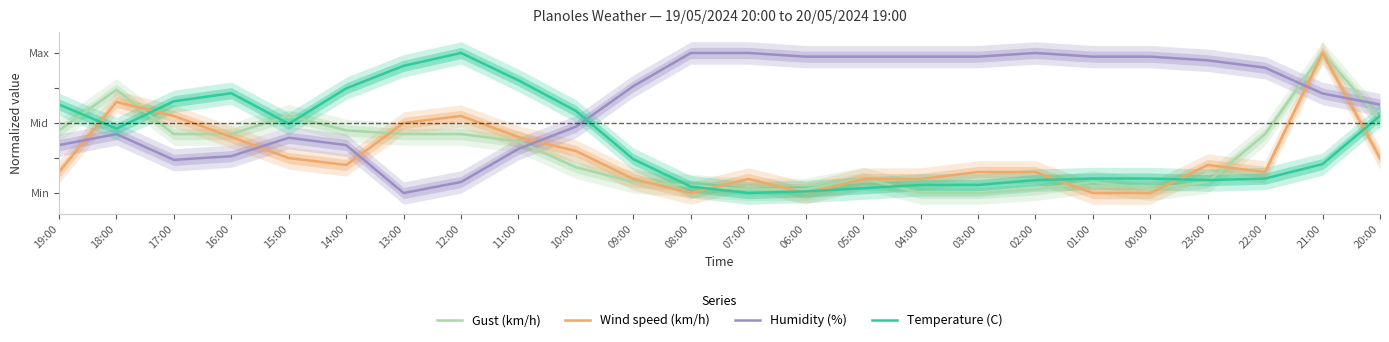

Reading left to right, what are all the values shown in this chart?

Gust (km/h): 0.4	0.7	0.4	0.4	0.6	0.4	0.4	0.4	0.4	0.2	0.1	0.1	0.0	0.0	0.1	0.0	0.0	0.0	0.1	0.0	0.1	0.4	1.0	0.5
Wind speed (km/h): 0.1	0.7	0.6	0.4	0.2	0.2	0.5	0.6	0.4	0.3	0.1	0.0	0.1	0.0	0.1	0.1	0.1	0.1	0.0	0.0	0.2	0.1	1.0	0.2
Humidity (%): 0.3	0.4	0.2	0.3	0.4	0.3	0.0	0.1	0.3	0.5	0.8	1.0	1.0	1.0	1.0	1.0	1.0	1.0	1.0	1.0	0.9	0.9	0.7	0.6
Temperature (C): 0.6	0.5	0.7	0.7	0.5	0.7	0.9	1.0	0.8	0.6	0.2	0.0	0.0	0.0	0.0	0.1	0.1	0.1	0.1	0.1	0.1	0.1	0.2	0.6